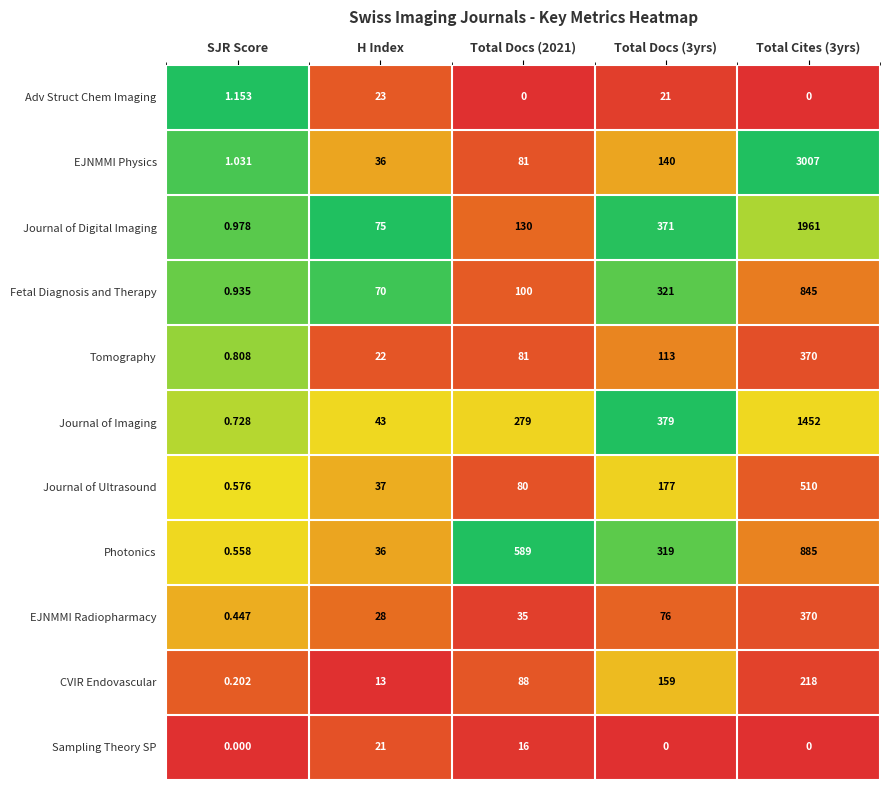

Between Total Docs (2021) and Total Cites (3yrs), which series saw the biggest shift?

EJNMMI Physics